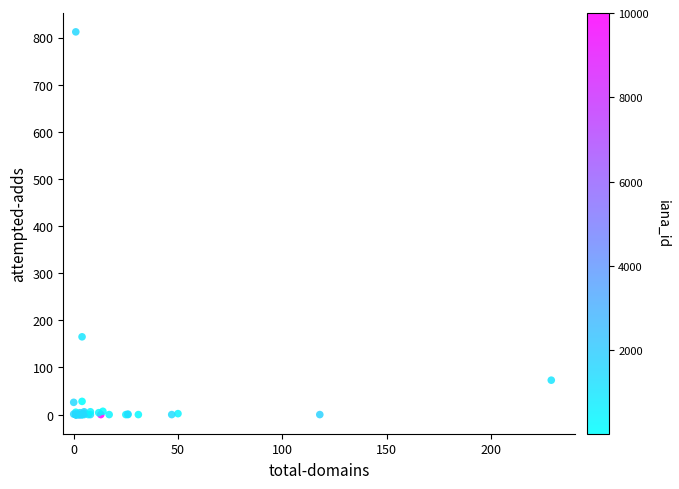

What Y value in the scatter plot is closest to 406?

165